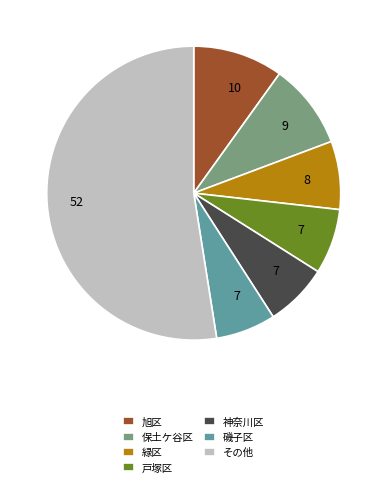

Is there any slice that represents more than half of the pie?

Yes